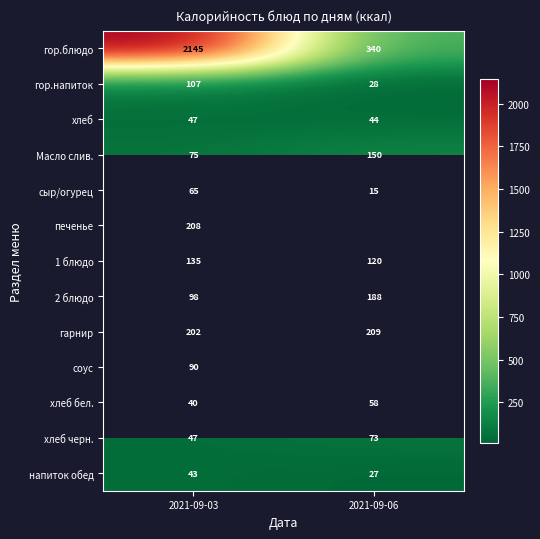

What is the difference between the 1 блюдо values at 2021-09-03 and 2021-09-06?

15